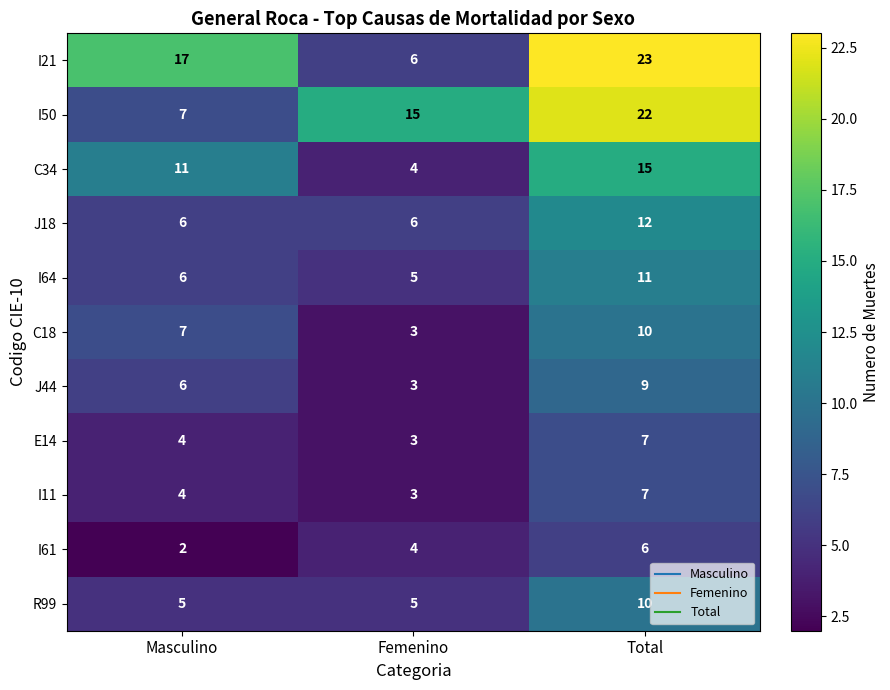

At which category does the chart reach its minimum across all series?

Masculino